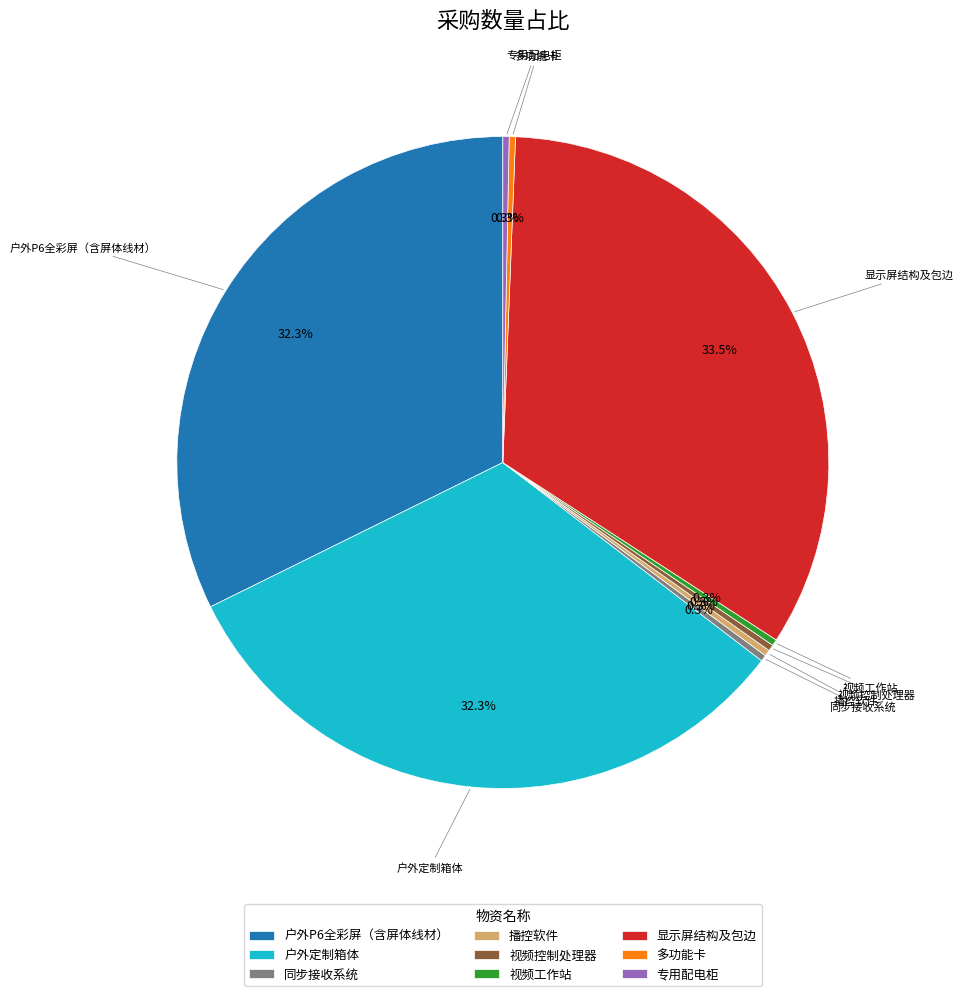

Does 专用配电柜 represent more than half of the total?

No